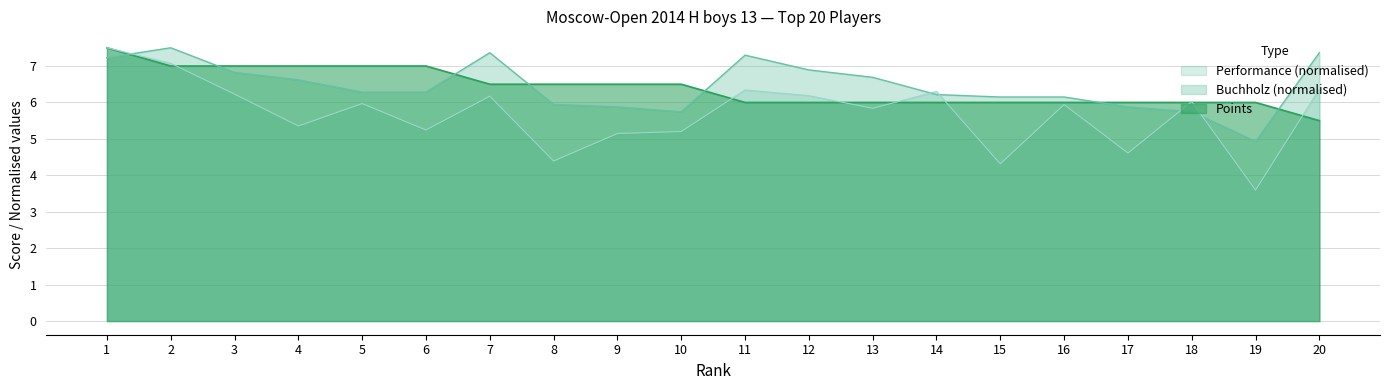

What is the total value across all series at 1?

22.2